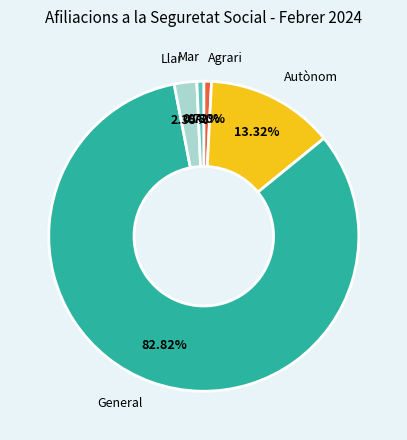

What portion of the pie excludes Llar?

97.7%